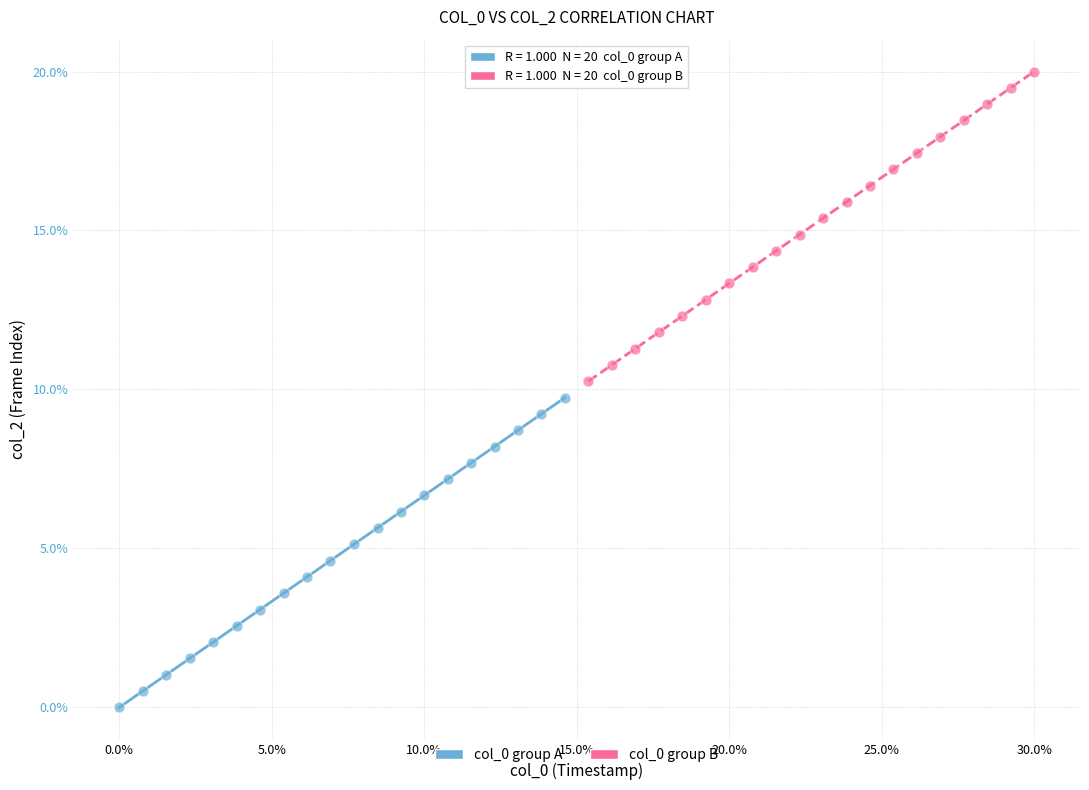

What are all the series names shown in the legend?

col_0 group A, col_0 group B